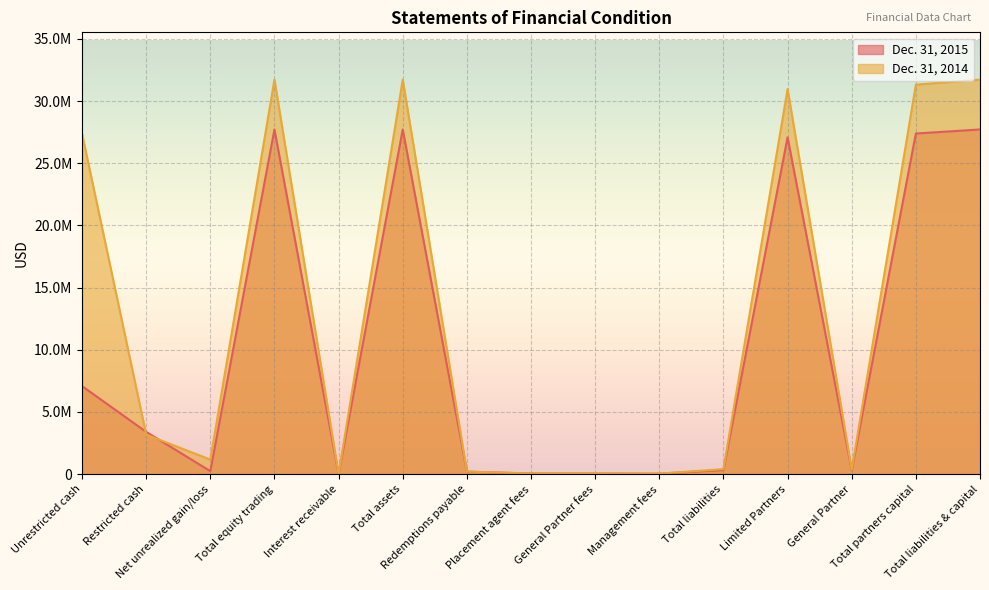

What is the minimum value for Dec. 31, 2015?

2030